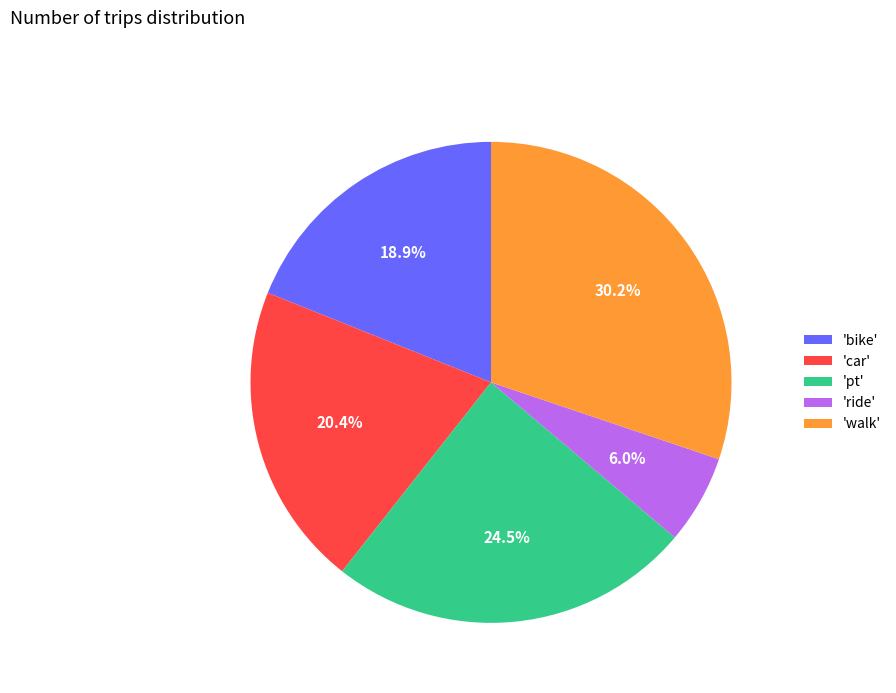

Which slice is the largest?

'walk'